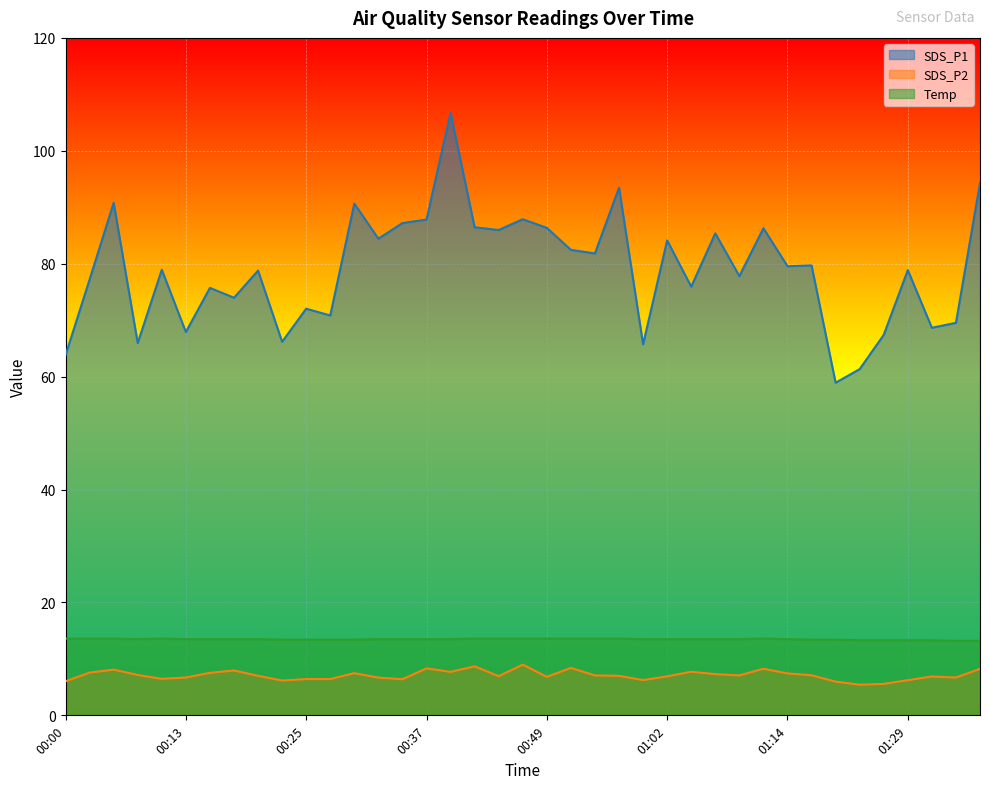

The Temp series shows 13.3 at 01:29. True or false?

True